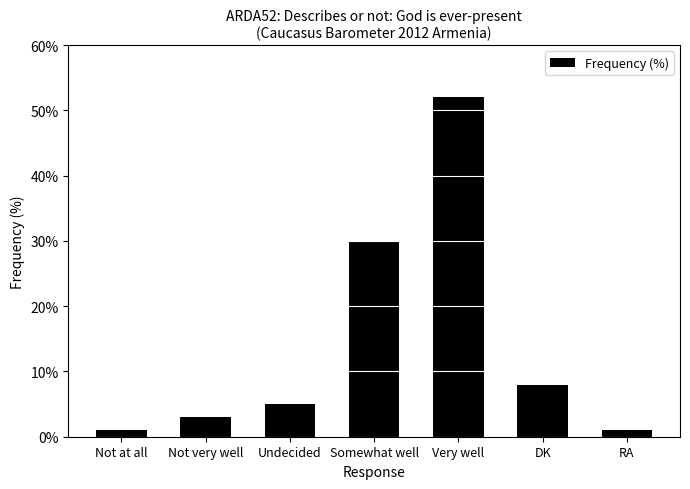

What is the change in value from Somewhat well to Very well?

+22